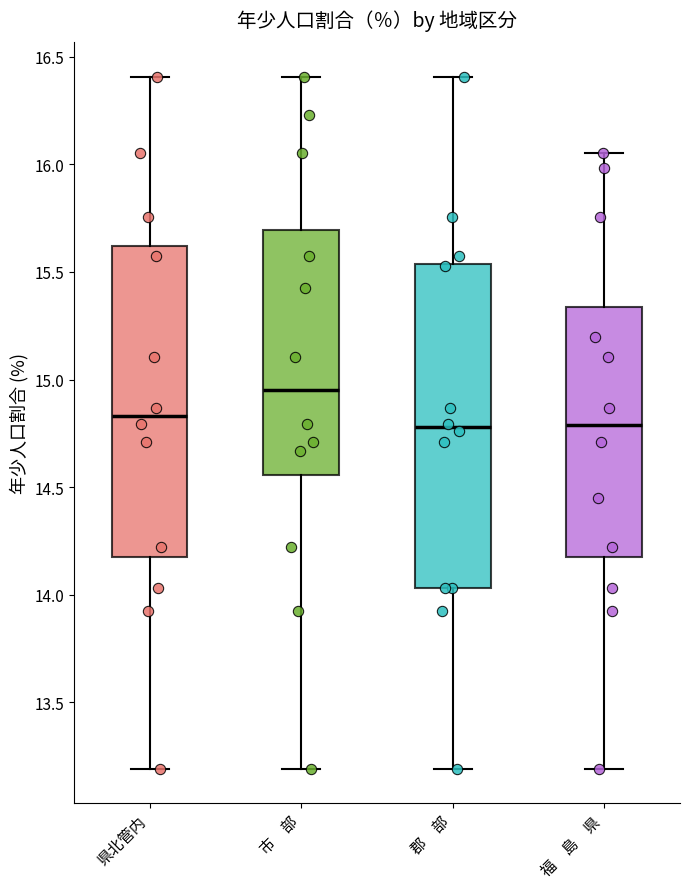

Reading left to right, transcribe this box plot: for each box, give where its median line is, the range the box spans, and where its two whiskers end, as read against the y-axis. The values are not printed on the chart, so give them approximately, as read against the axis.

県北管内: median 14.85, box 14.15 to 15.60, whiskers 13.20 to 16.40
市 部: median 14.95, box 14.55 to 15.70, whiskers 13.20 to 16.40
郡 部: median 14.80, box 14.05 to 15.55, whiskers 13.20 to 16.40
福 島 県: median 14.80, box 14.15 to 15.35, whiskers 13.20 to 16.05